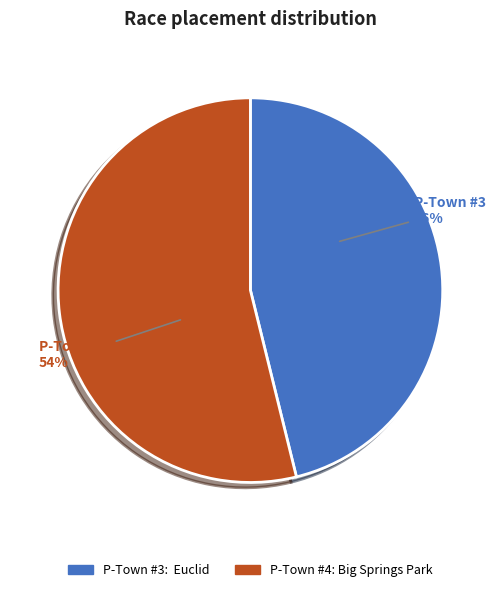

Approximately how many times larger is the value at P-Town #4: Big Springs Park compared to P-Town #3: Euclid?

1.2